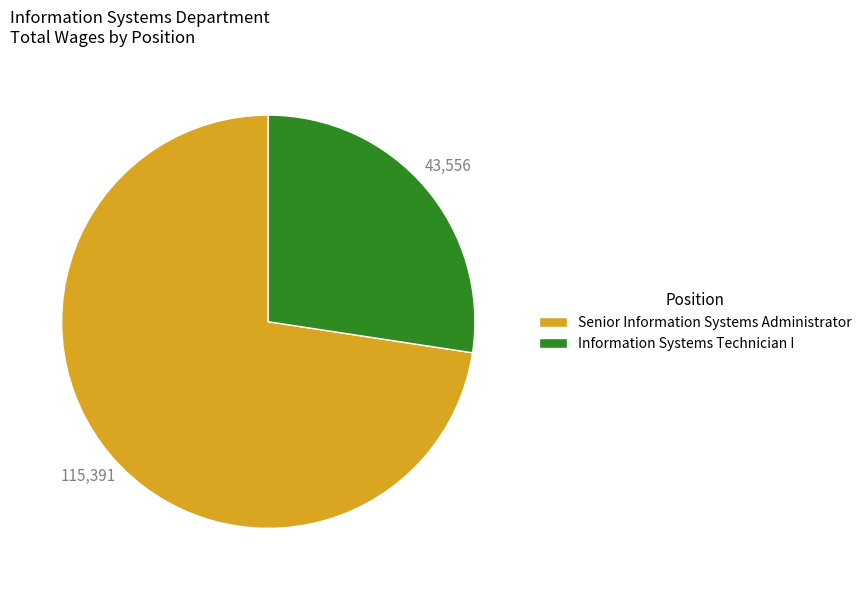

Is there any slice that represents more than half of the pie?

Yes